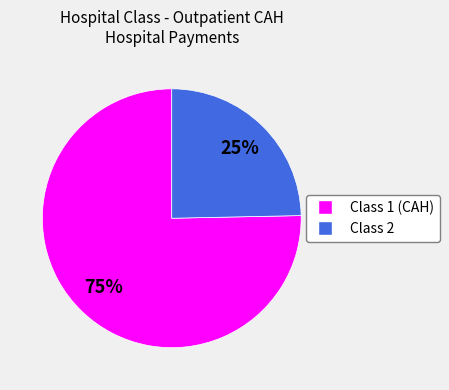

How many slices are in this pie chart?

2